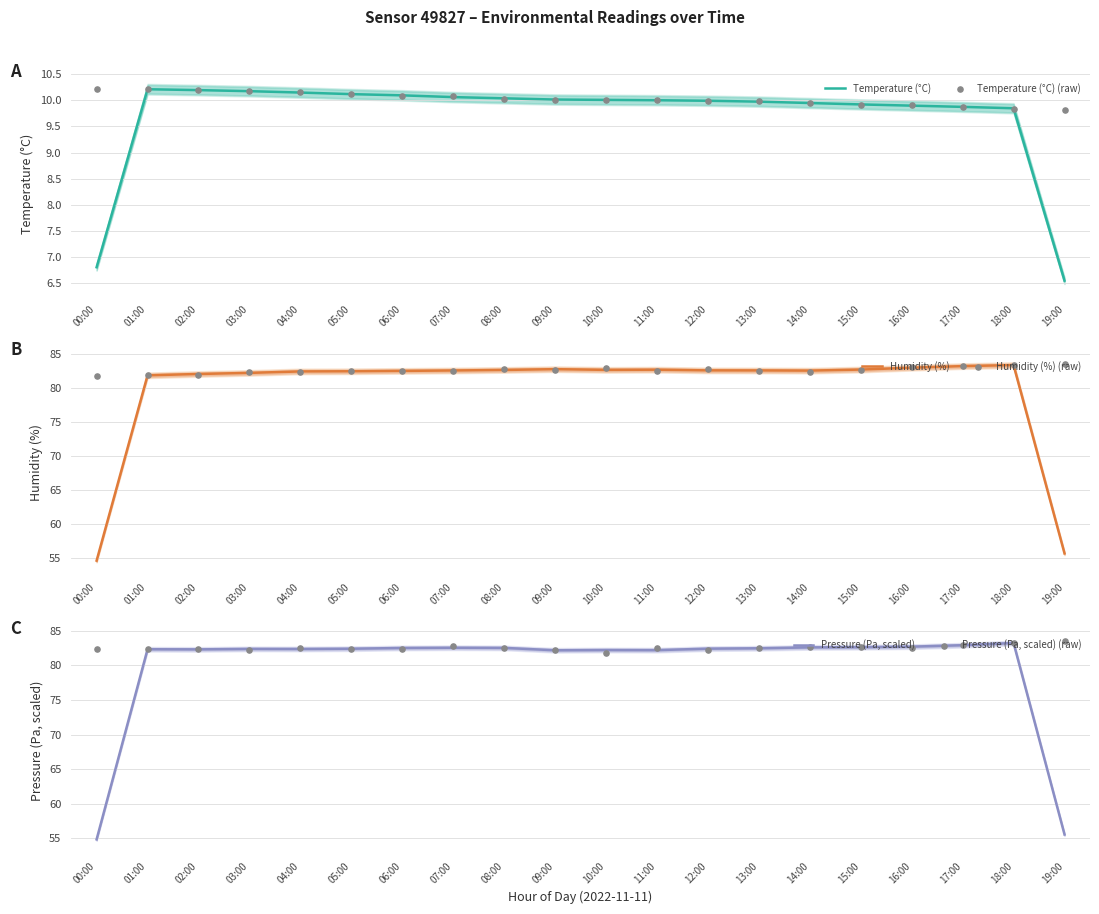

At which category is the sum across all series the highest?

18:00